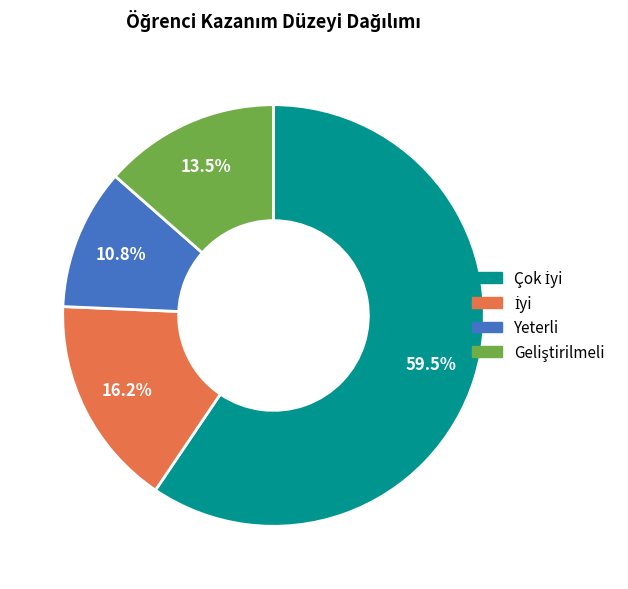

Is there any slice that represents more than half of the pie?

Yes